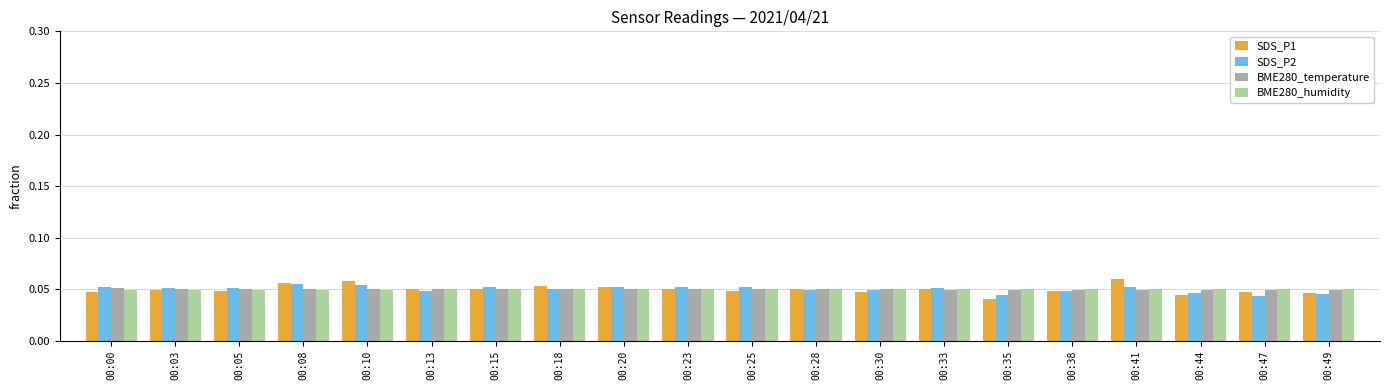

At how many categories does at least one series exceed 0?

20